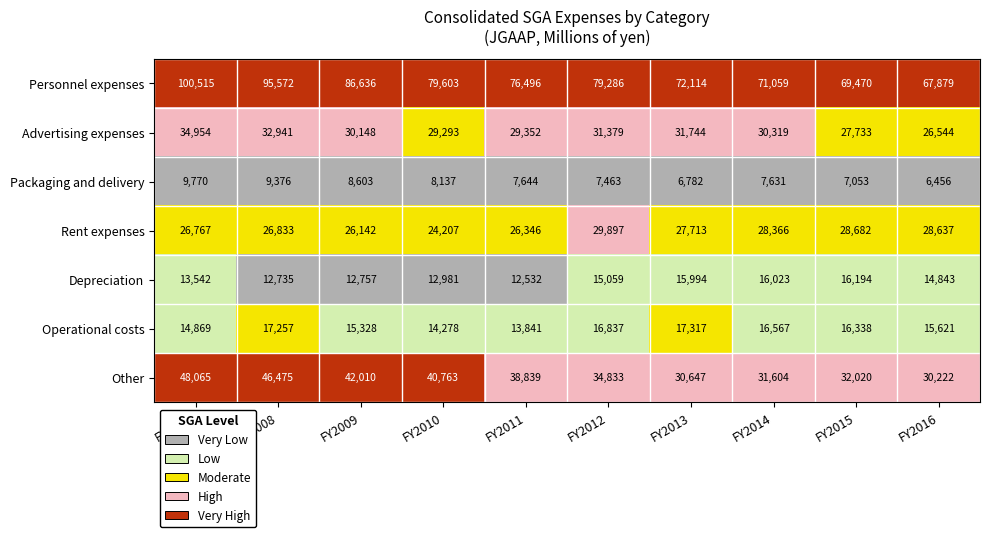

What is the total value across all series at FY2009?

221624